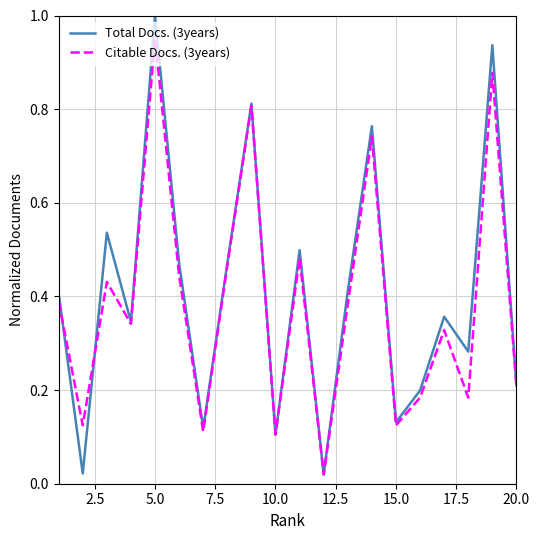

What are all the series names shown in the legend?

Total Docs. (3years), Citable Docs. (3years)